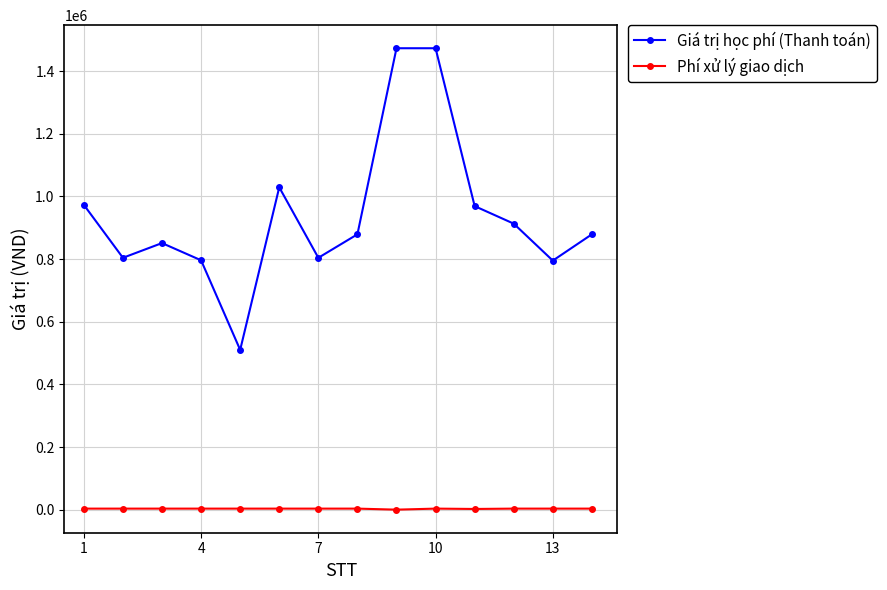

What is the sum of all Giá trị học phí (Thanh toán) values?

13148000